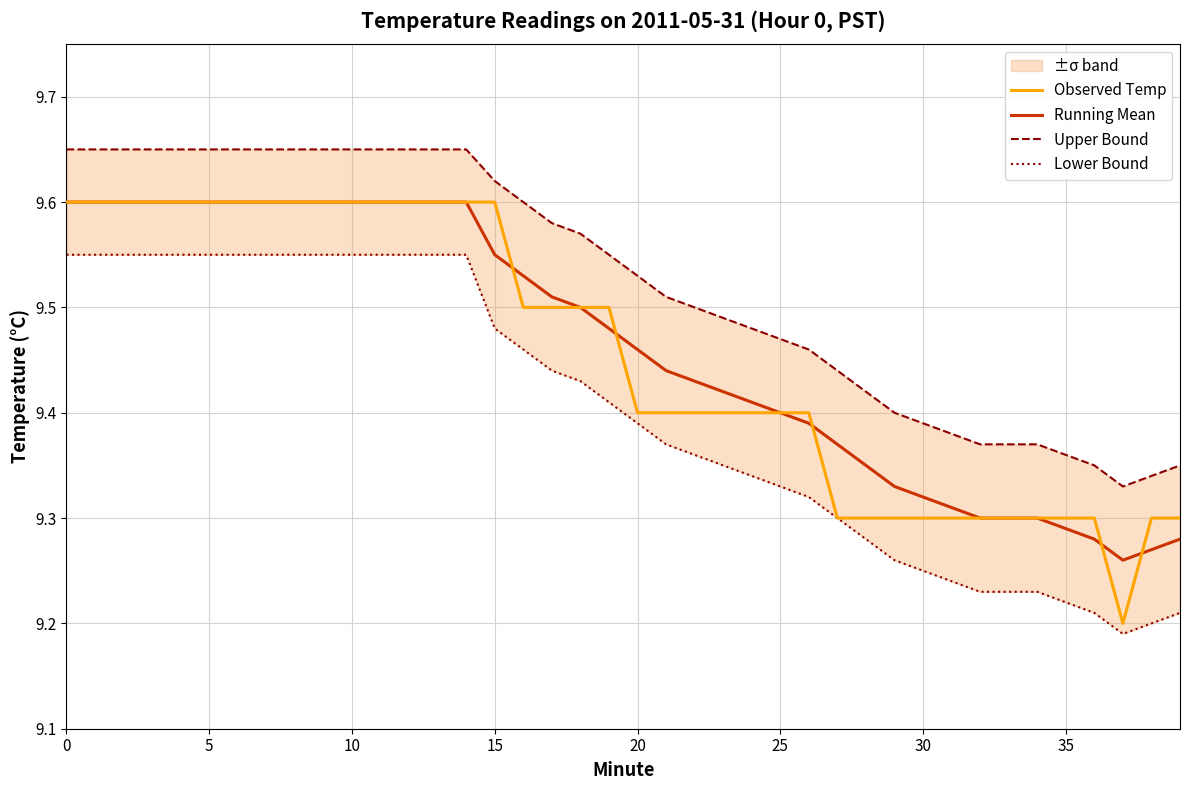

Which series changed the most between 16 and 24?

Lower Bound